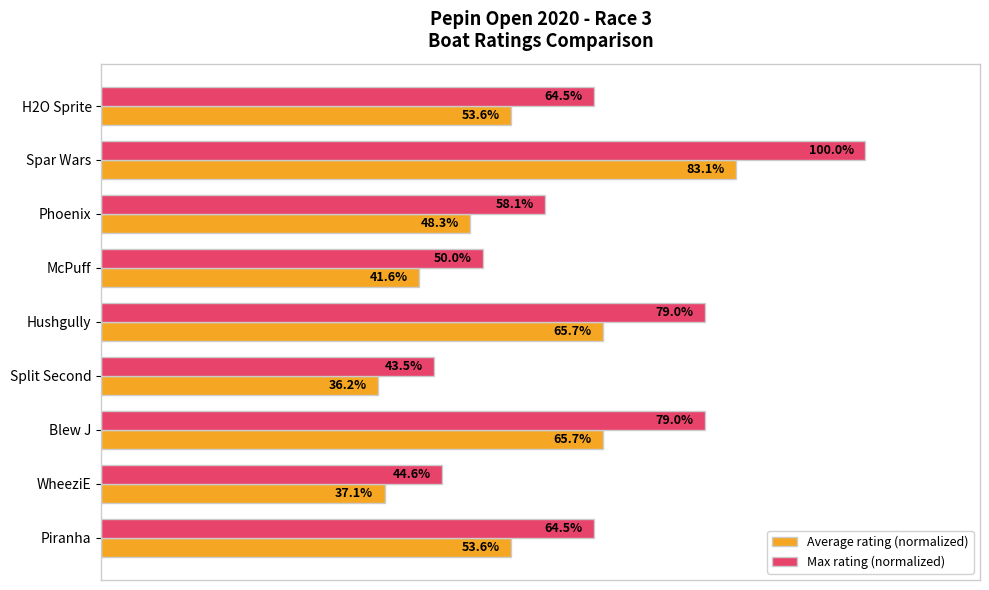

Rank the series by their average value, from highest to lowest.

Max rating (normalized), Average rating (normalized)